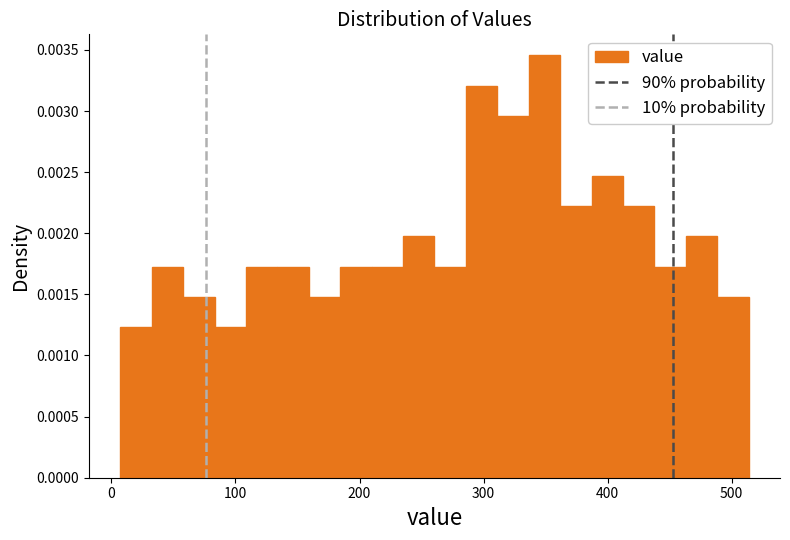

Read against the x-axis, roughly where is the centre of the tallest bar?

350